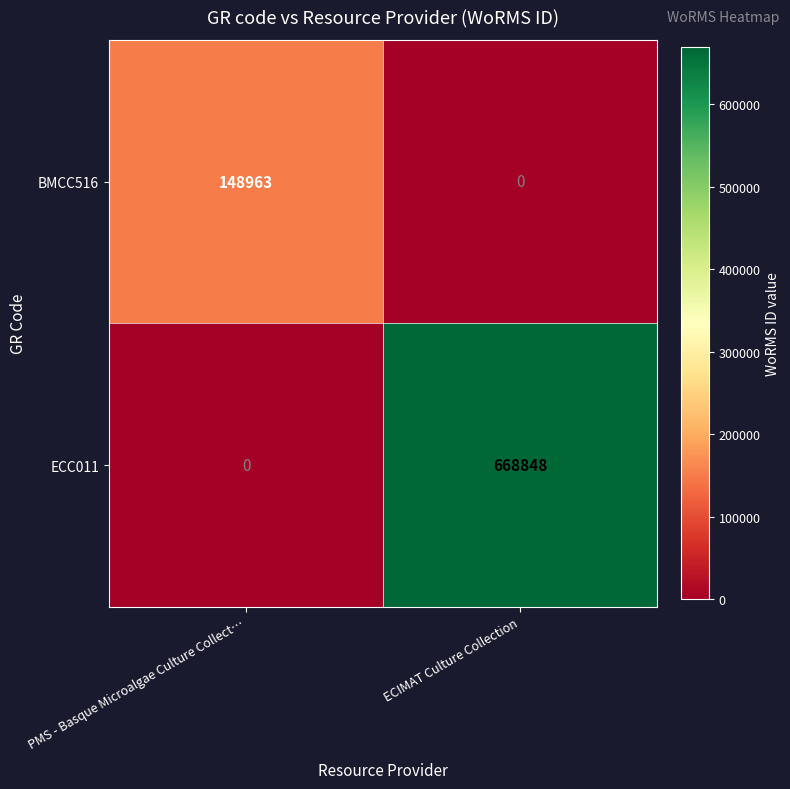

What is the approximate value of ECC011 at ECIMAT Culture Collection?

668848